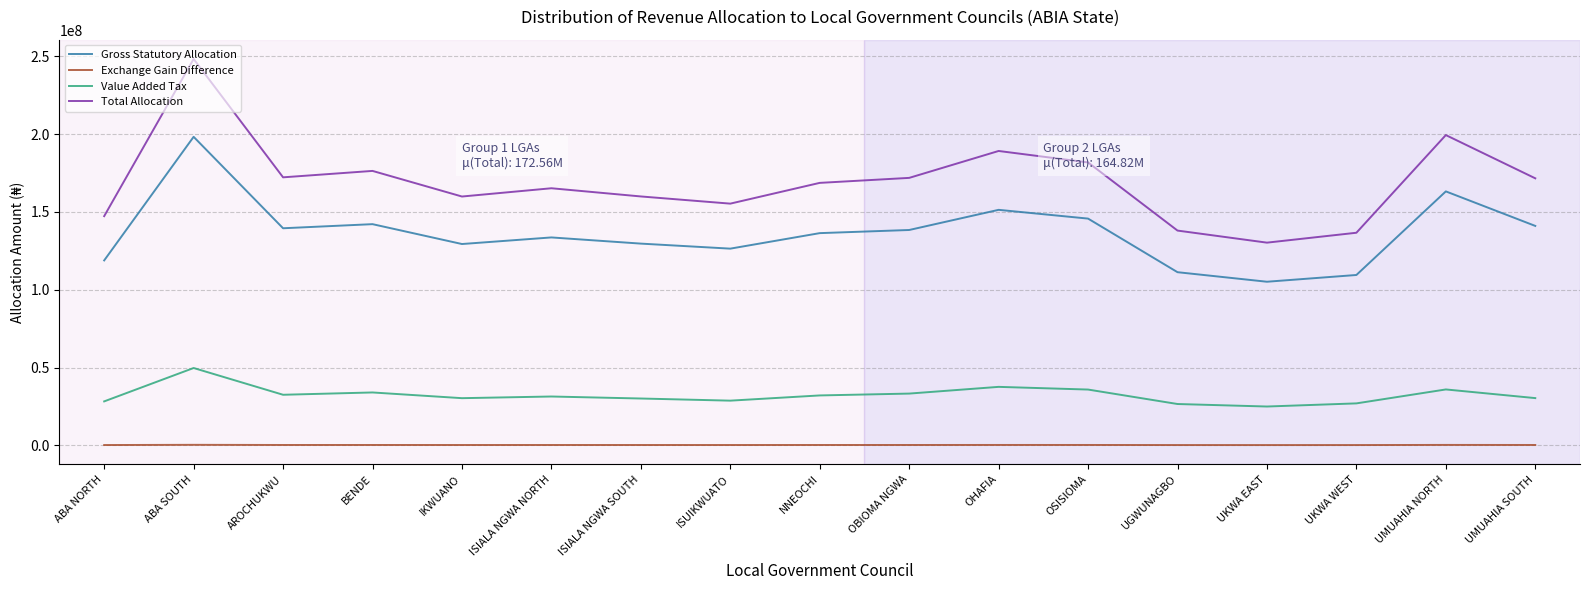

At which label does Exchange Gain Difference first exceed 225946?

ABA SOUTH